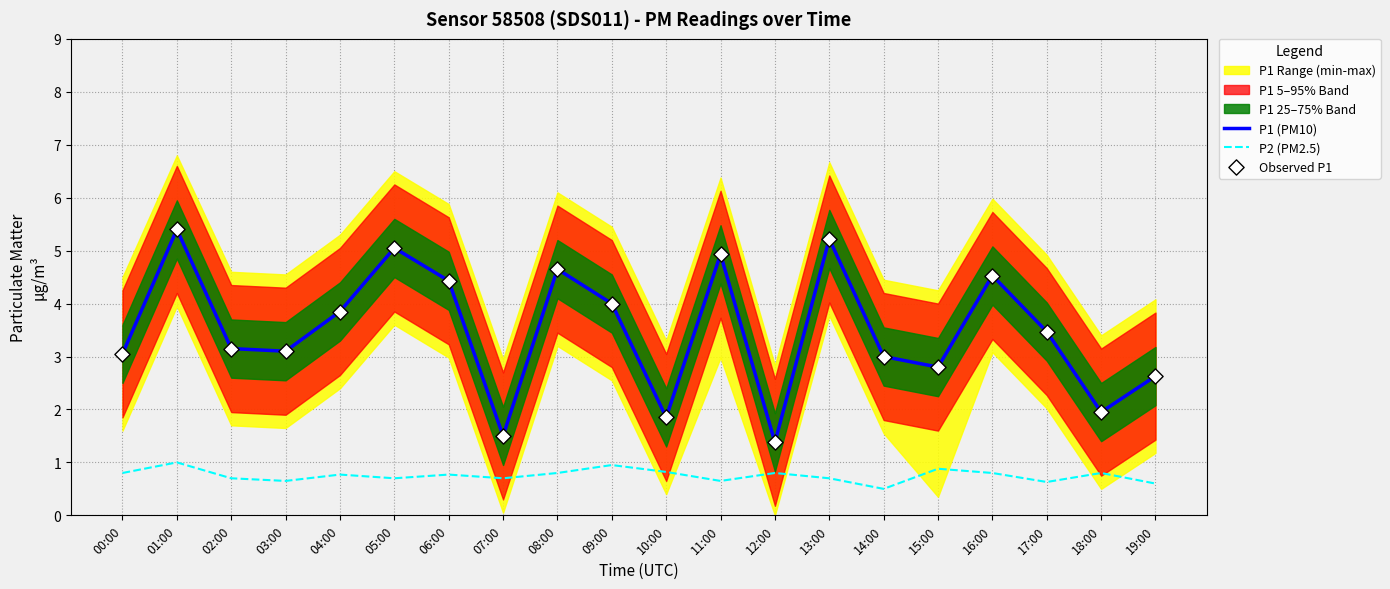

True or false: P1 (PM10) and P2 (PM2.5) intersect in this chart.

False